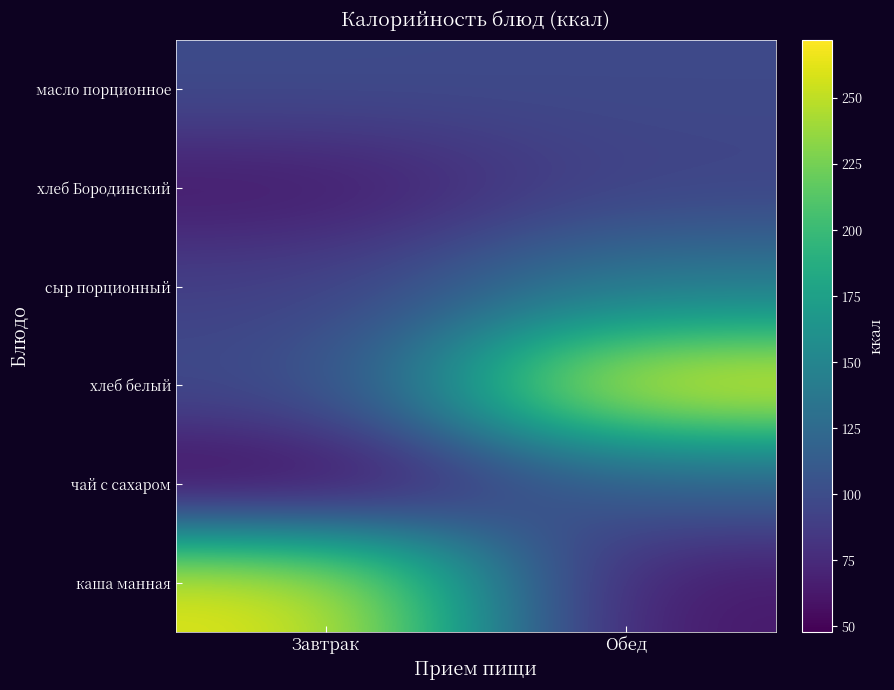

Which has a higher value, Обед or Завтрак?

Завтрак